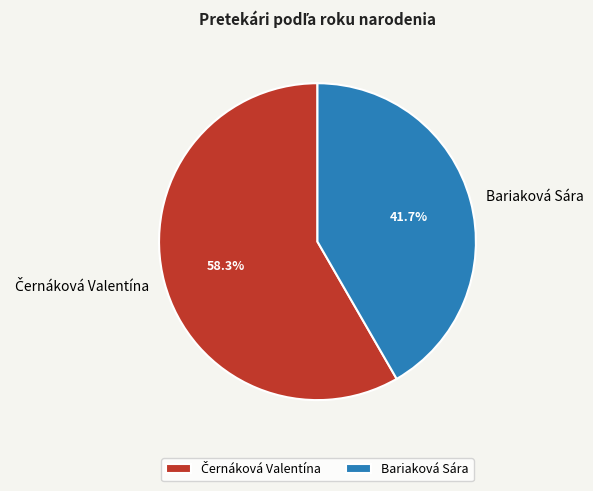

Which category has the smallest portion of the pie?

Bariaková Sára